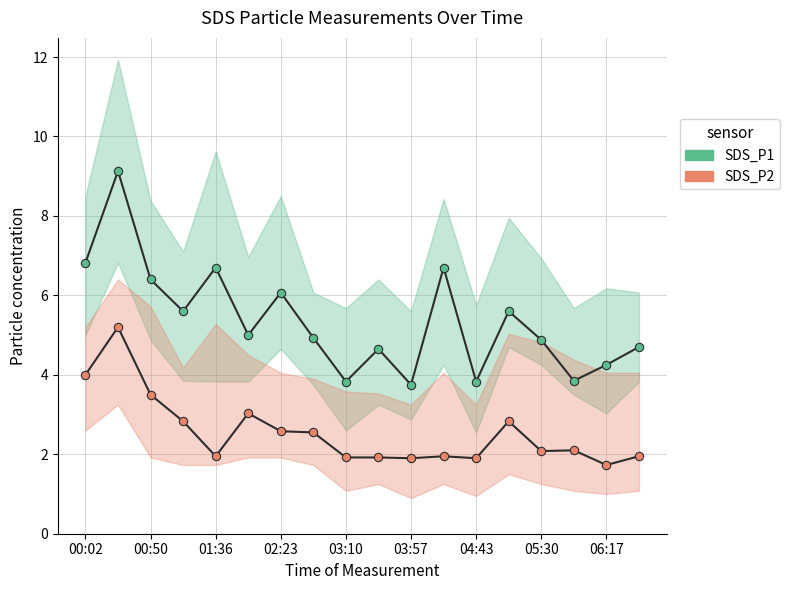

Reading right to left, transcribe all the data shown in this chart.

SDS_P1: 4.7	4.2	3.9	4.9	5.6	3.8	6.7	3.8	4.7	3.8	4.9	6.1	5.0	6.7	5.6	6.4	9.1	6.8
SDS_P2: 1.9	1.7	2.1	2.1	2.8	1.9	1.9	1.9	1.9	1.9	2.5	2.6	3.0	1.9	2.8	3.5	5.2	4.0